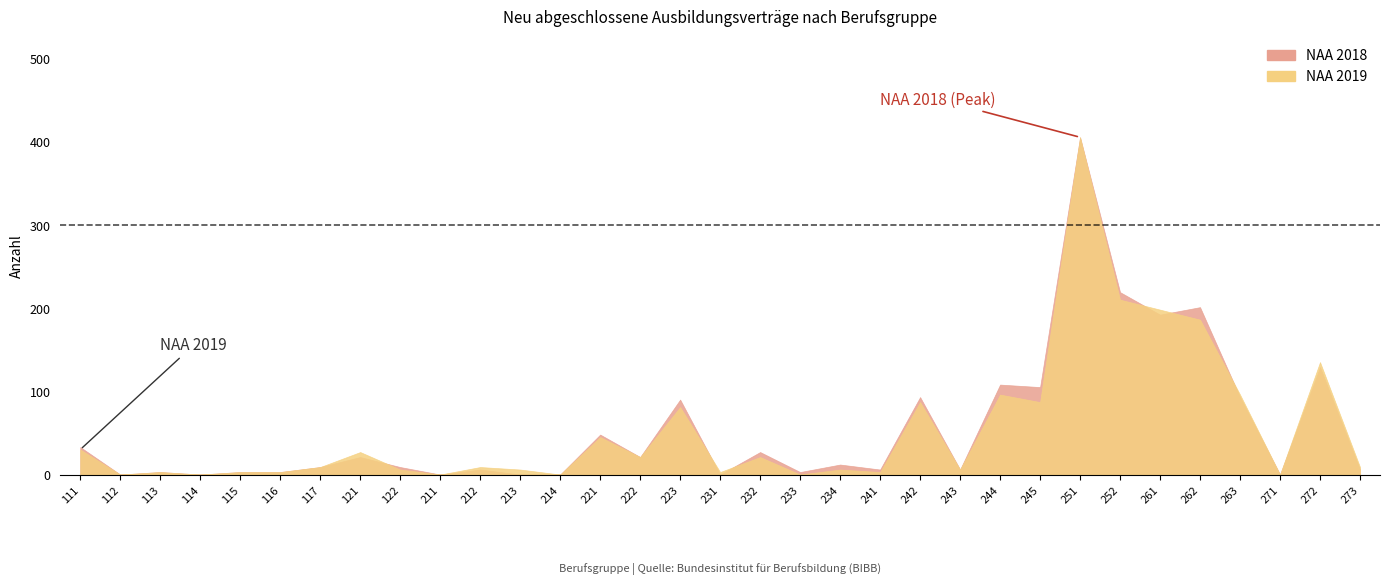

Reading right to left, list all the values displayed in this chart.

NAA 2018: 273=6	272=129	271=0	263=93	262=201	261=192	252=219	251=405	245=105	244=108	243=6	242=93	241=6	234=12	233=3	232=27	231=0	223=90	222=21	221=48	214=0	213=0	212=6	211=0	122=9	121=21	117=9	116=3	115=3	114=0	113=3	112=0	111=33
NAA 2019: 273=9	272=135	271=0	263=96	262=186	261=198	252=210	251=405	245=87	244=96	243=6	242=87	241=3	234=6	233=0	232=21	231=3	223=81	222=21	221=45	214=0	213=6	212=9	211=0	122=6	121=27	117=9	116=3	115=3	114=0	113=3	112=0	111=30